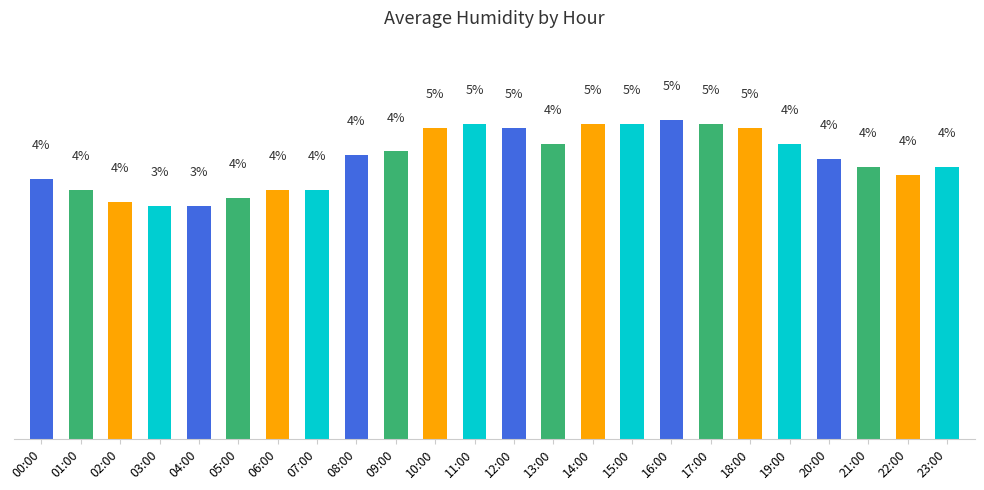

What is the ratio of the value at 00:00 to the value at 01:00?

1.0